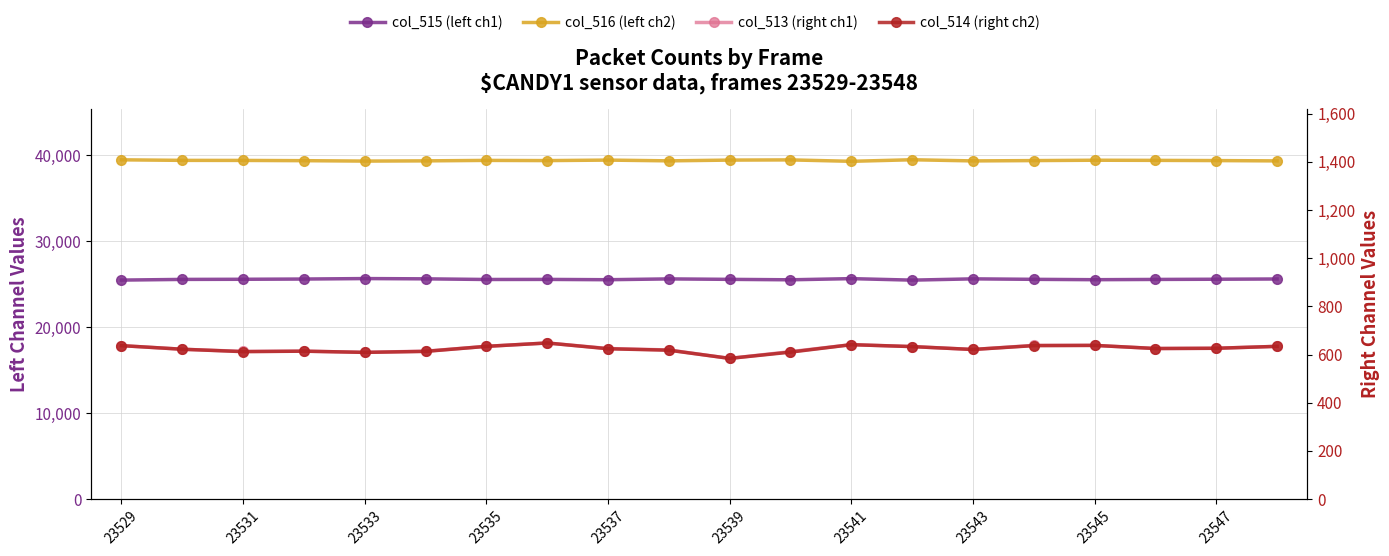

Which series has the widest spread of values?

col_516 (left ch2)